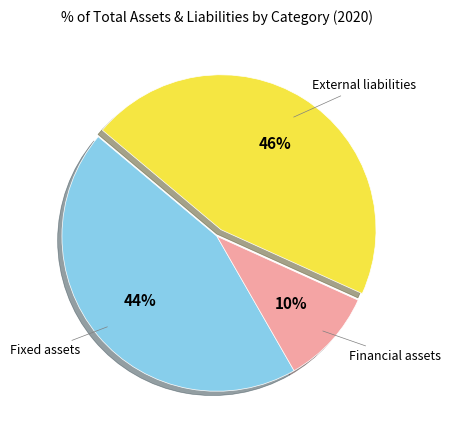

Is there a majority slice in this chart?

No